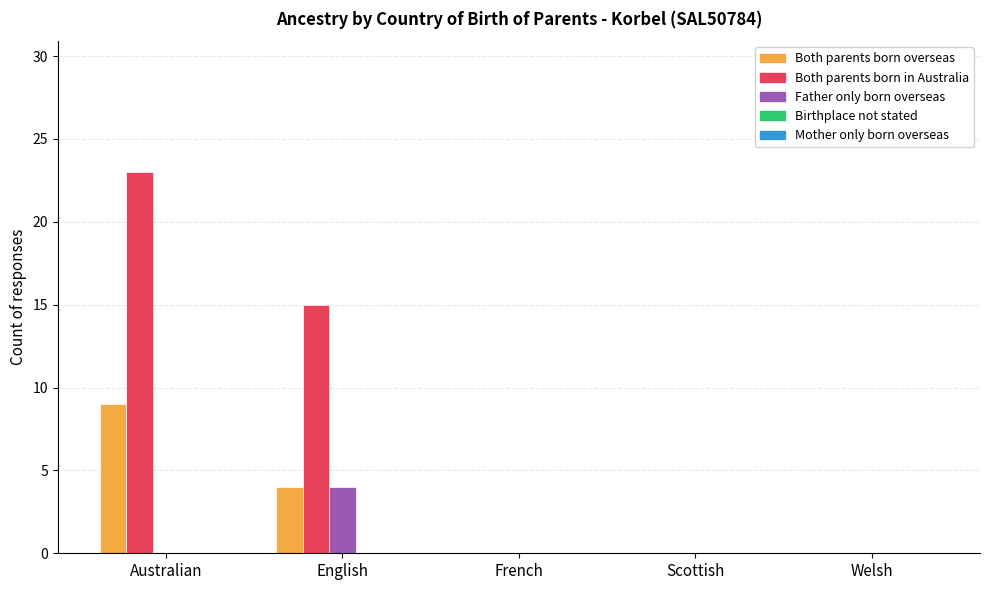

What is the sum of all Both parents born in Australia values?

38